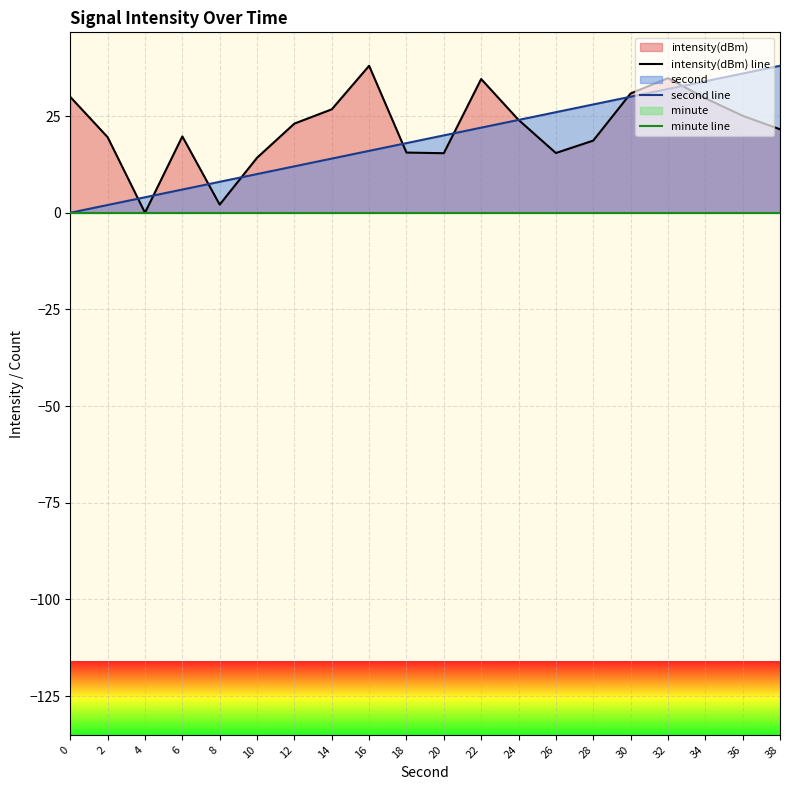

What is the total value across all series at 12?

35.1